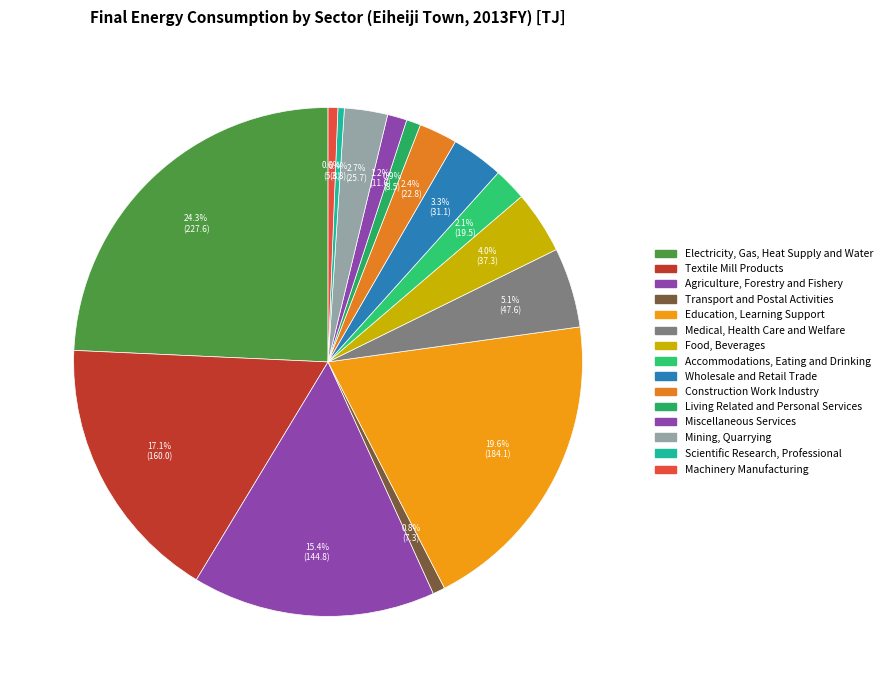

True or false: Transport and Postal Activities accounts for 1% of the total.

True